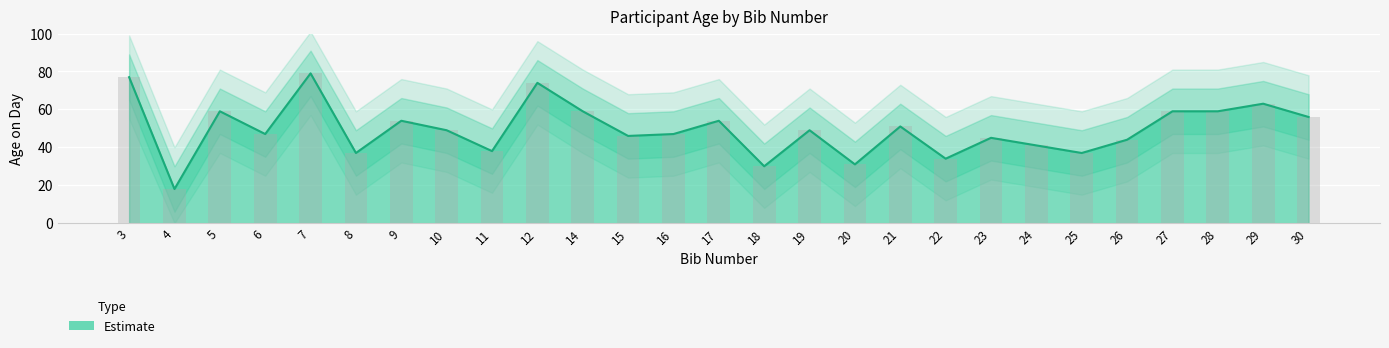

How many data points does each series have?

27